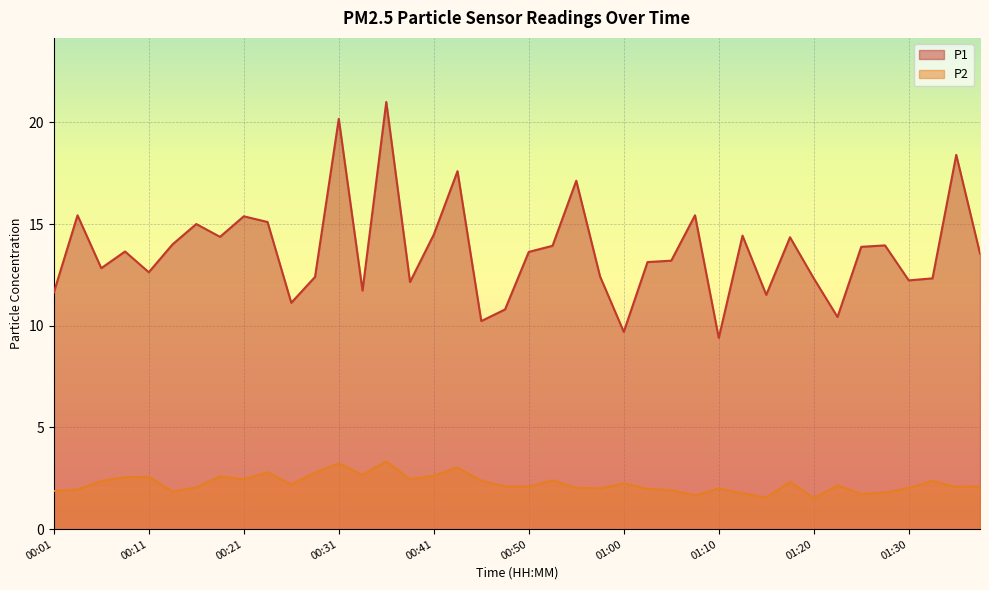

What value does the P2 series have at 01:35?

2.1